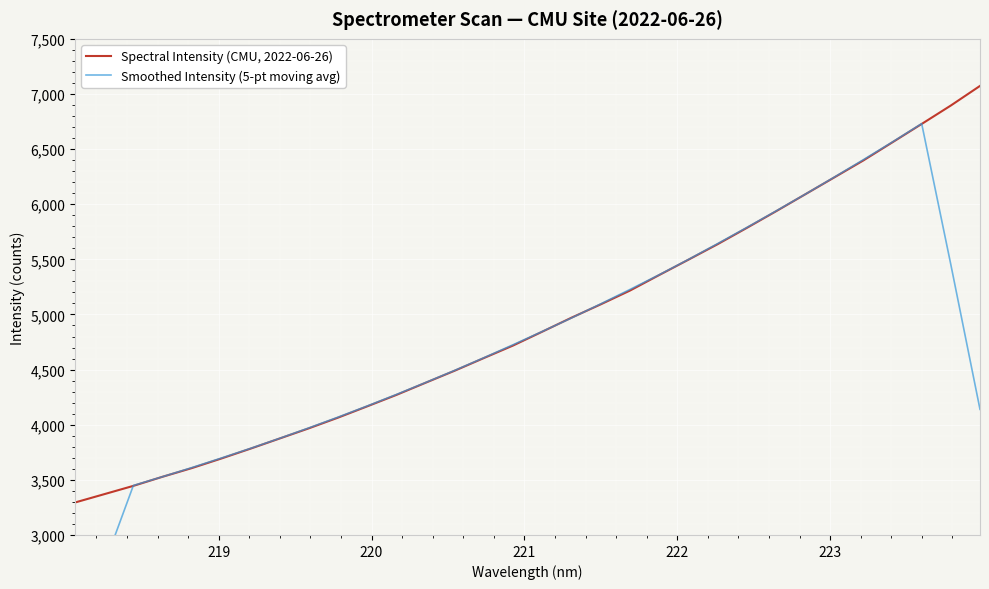

What is the highest value of the Spectral Intensity (CMU, 2022-06-26) series?

7073.1